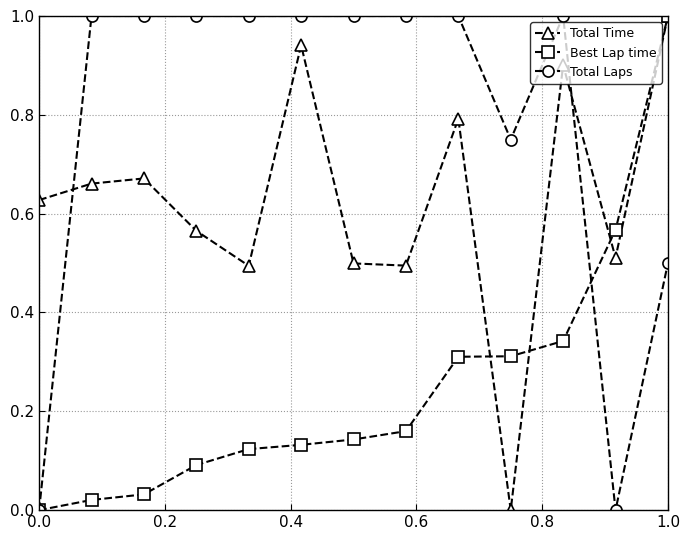

List the series in order of their overall mean, highest first.

Total Laps, Total Time, Best Lap time